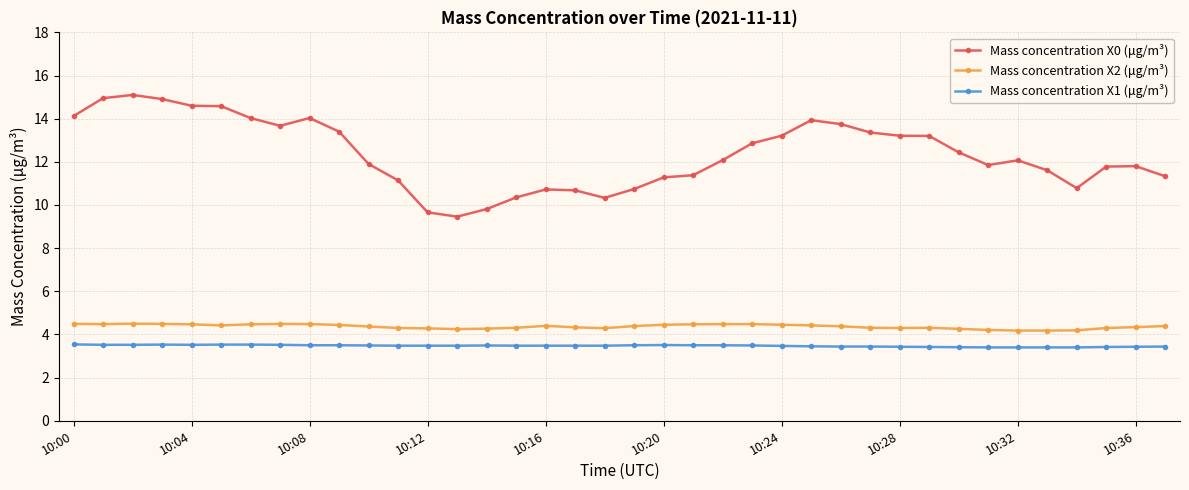

What is the lowest value of the Mass concentration X1 (μg/m³) series?

3.4